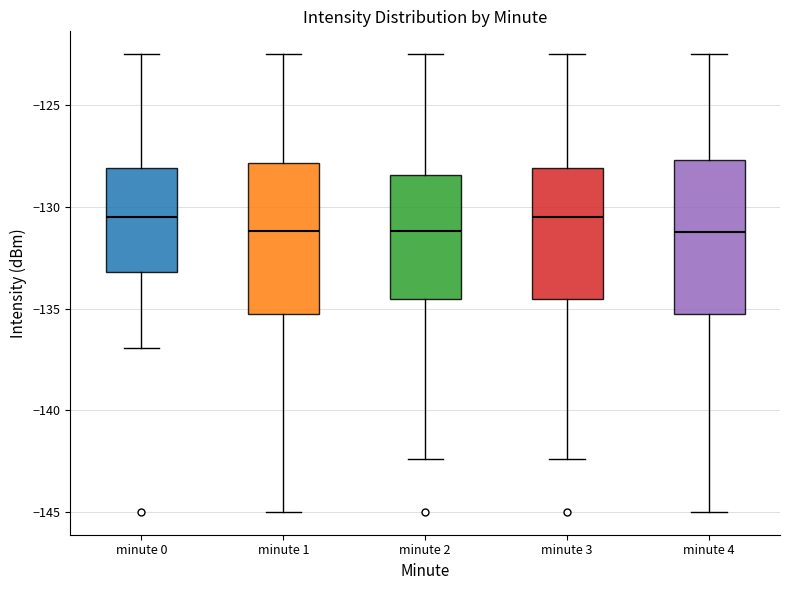

Reading left to right, transcribe this box plot: for each box, give where its median line is, the range the box spans, and where its two whiskers end, as read against the y-axis. The values are not printed on the chart, so give them approximately, as read against the axis.

minute 0: median -130.5, box -133.0 to -128.0, whiskers -137.0 to -122.5
minute 1: median -131.0, box -135.0 to -128.0, whiskers -145.0 to -122.5
minute 2: median -131.0, box -134.5 to -128.5, whiskers -142.5 to -122.5
minute 3: median -130.5, box -134.5 to -128.0, whiskers -142.5 to -122.5
minute 4: median -131.0, box -135.0 to -127.5, whiskers -145.0 to -122.5